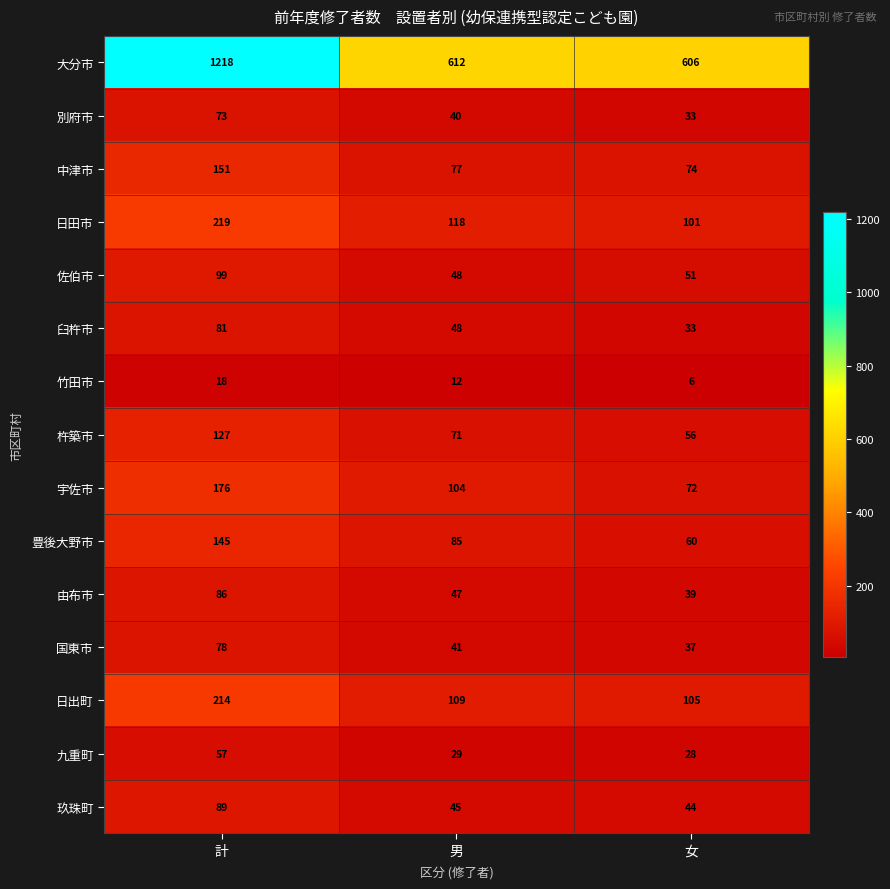

Which series has the largest total across all categories?

大分市